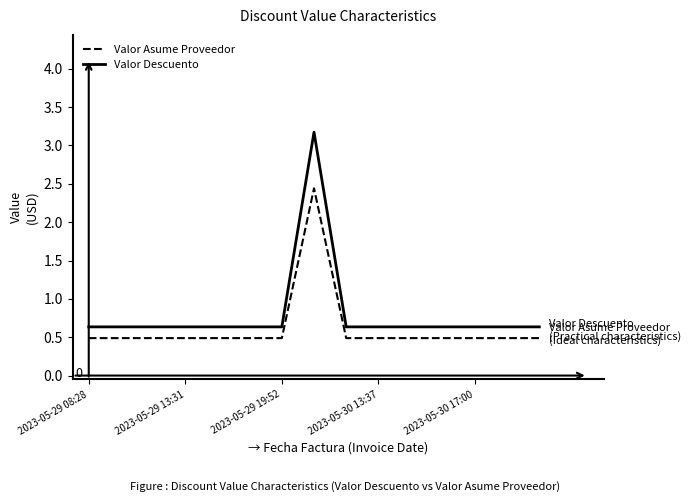

Which series has the largest total across all categories?

Valor Descuento